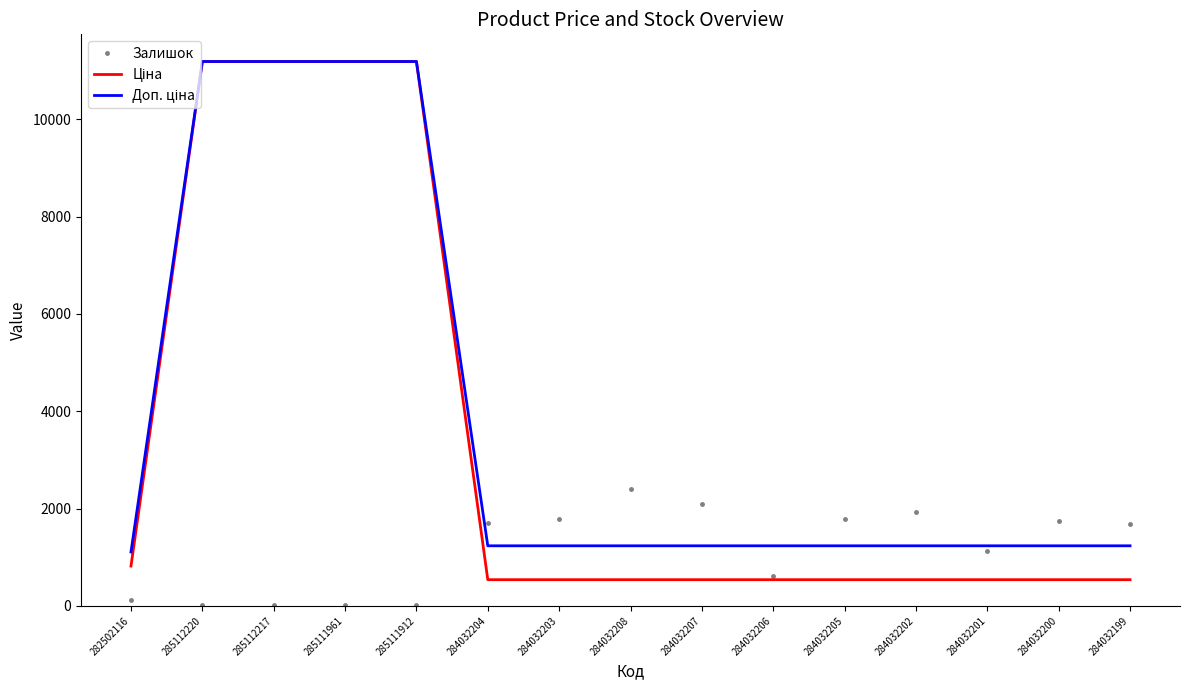

What position from the left is 285112220?

2